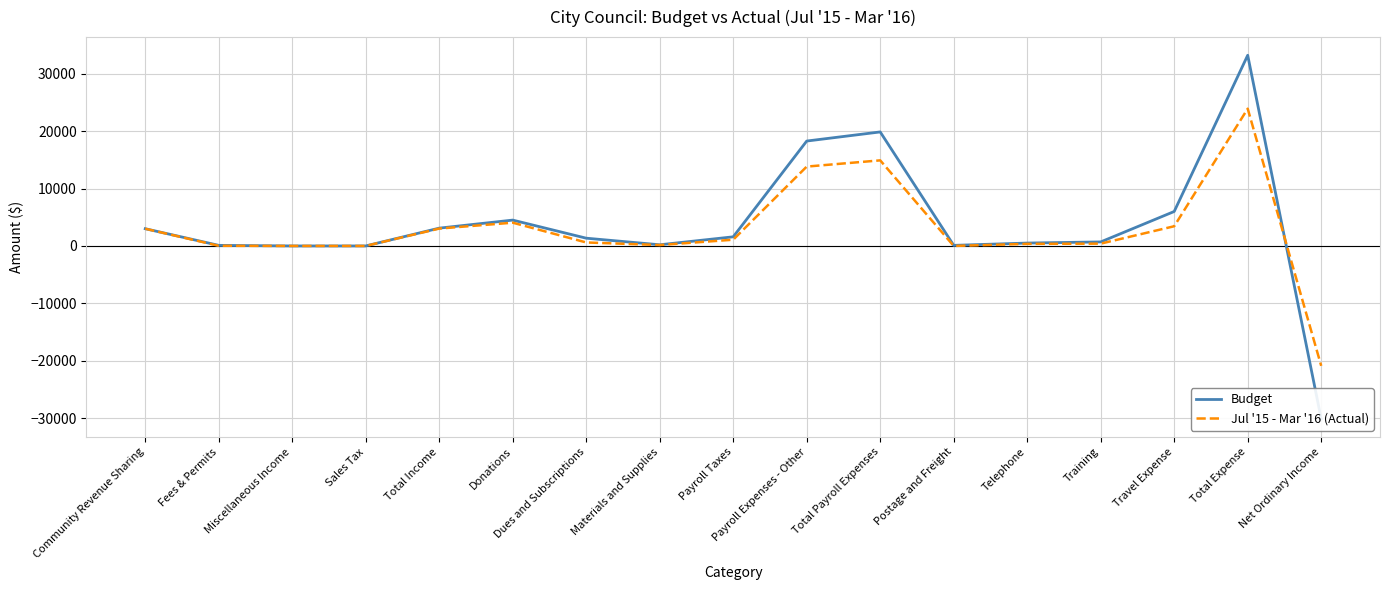

Is it true that Budget equals 33207.0 at Total Expense?

True